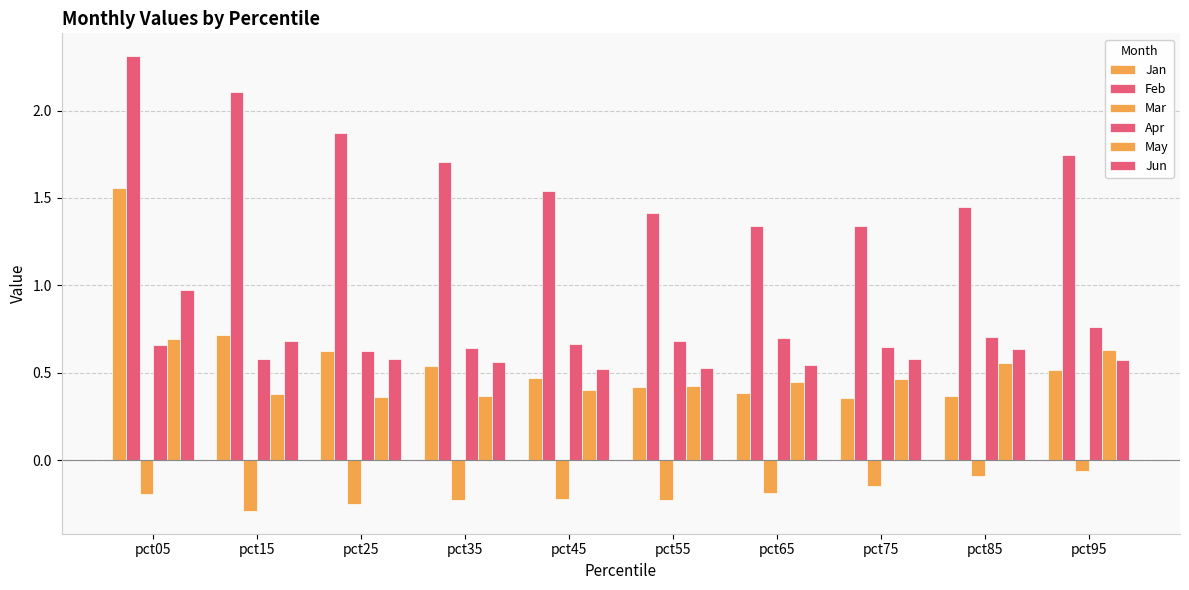

What is the difference between the highest and lowest values at pct55?

1.6